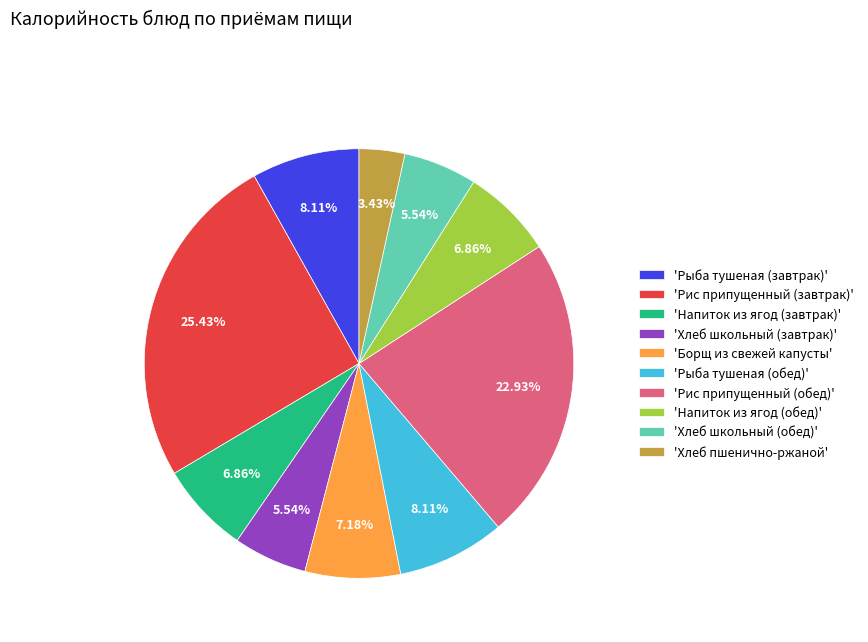

Between 'Напиток из ягод (обед)' and 'Хлеб пшенично-ржаной', which is larger?

'Напиток из ягод (обед)'